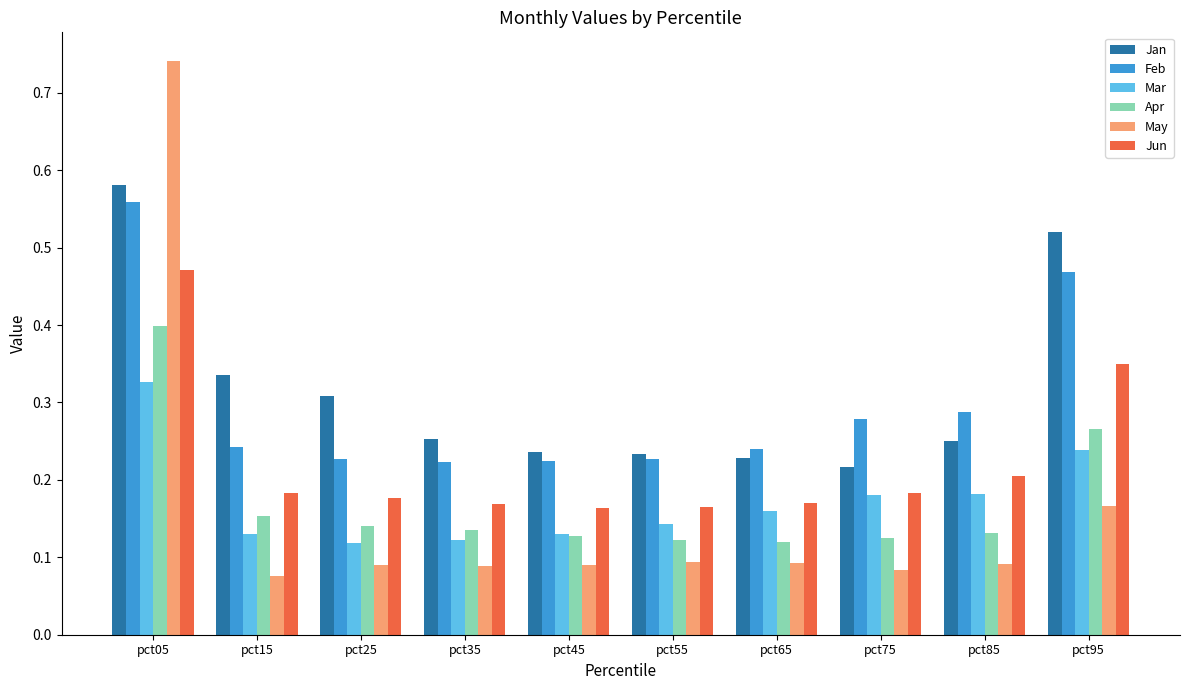

Which series changed the most between pct05 and pct35?

May